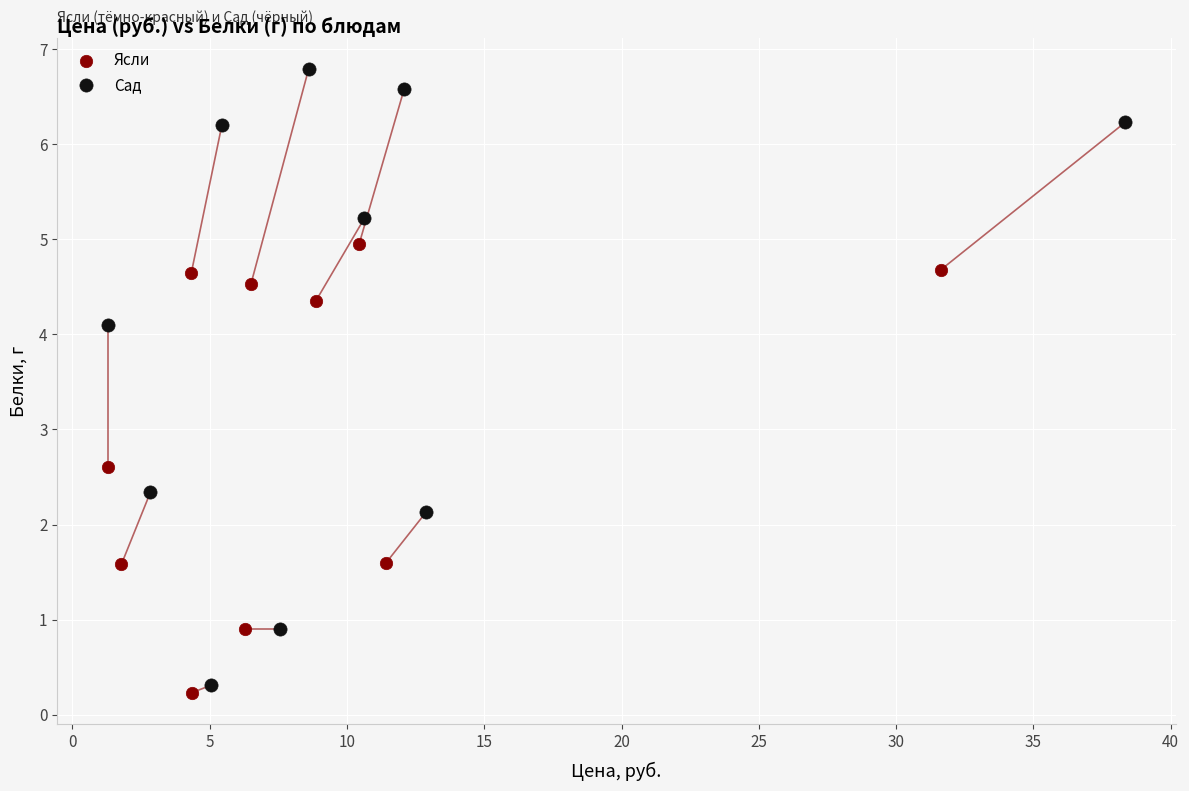

Which series has the widest spread of Y values?

Сад